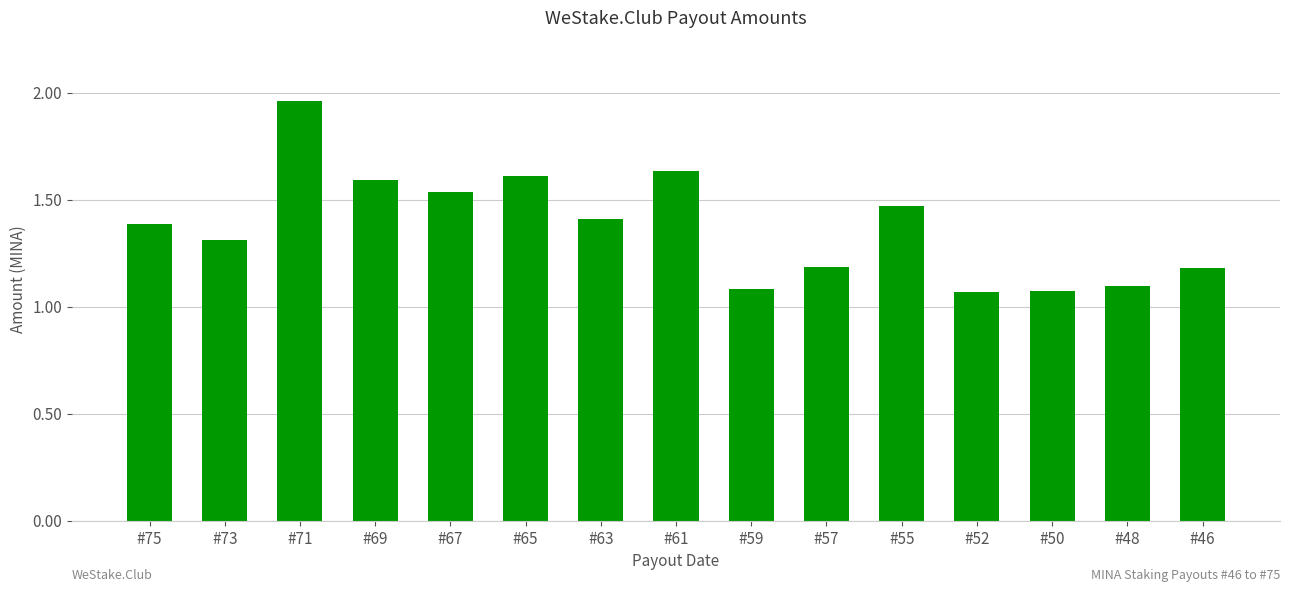

The chart shows a value of 2.4 at #75. True or false?

False